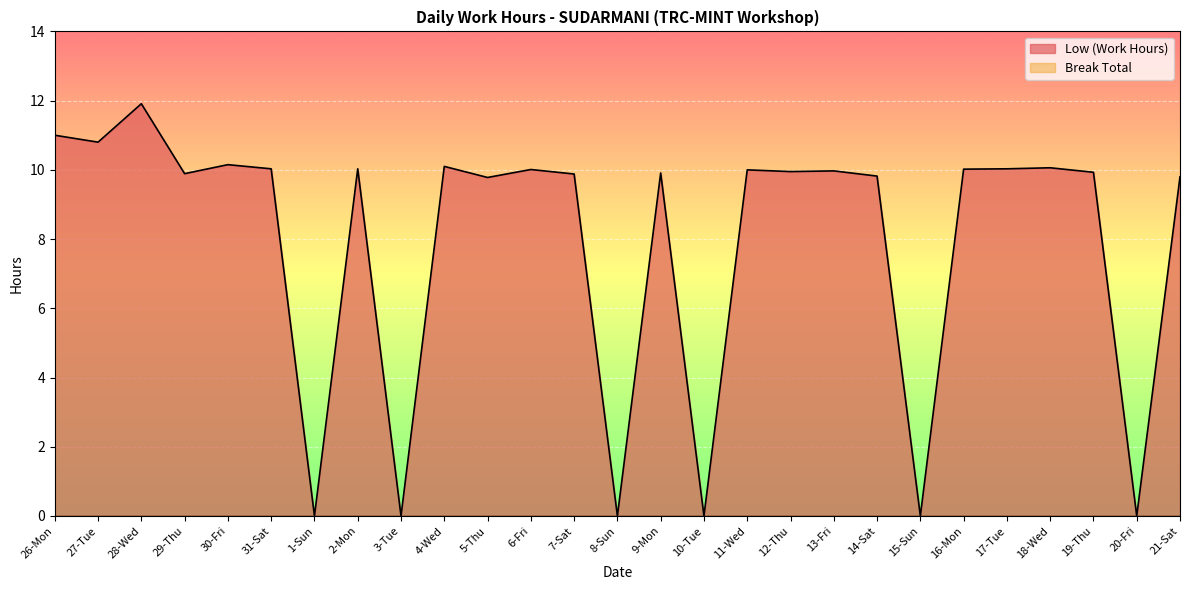

Reading left to right, extract all data points from this chart.

11.0	10.8	11.9	9.9	10.2	10.0	0.0	10.0	0.0	10.1	9.8	10.0	9.9	0.0	9.9	0.0	10.0	9.9	10.0	9.8	0.0	10.0	10.0	10.1	9.9	0.0	9.8